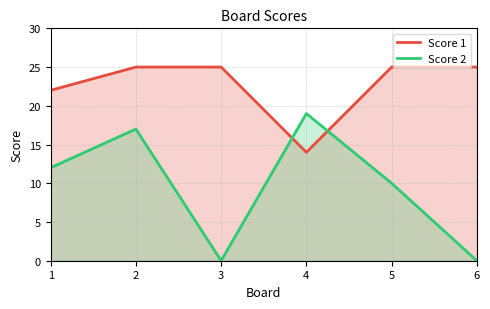

True or false: Score 1 and Score 2 cross at least once.

True